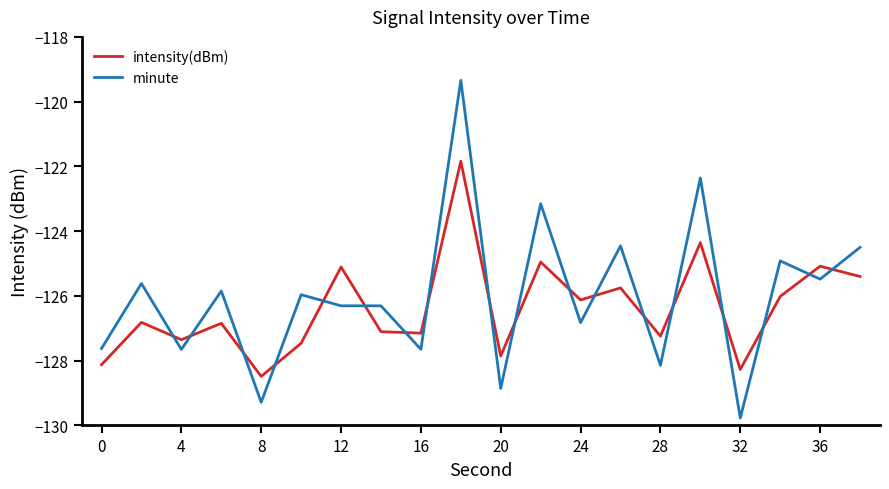

Is this an area chart (filled region under the line)?

No